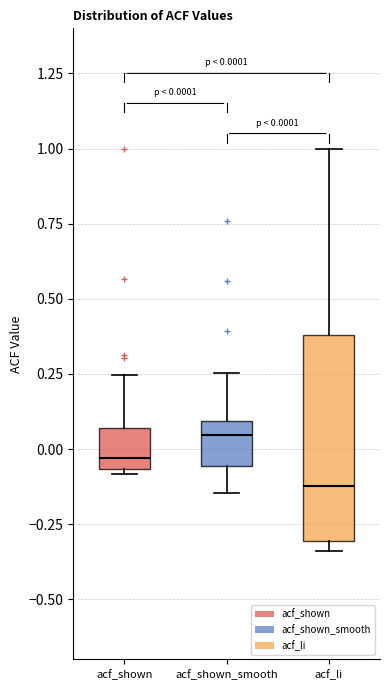

Which box is the tallest, from its lower edge to its upper edge?

acf_li